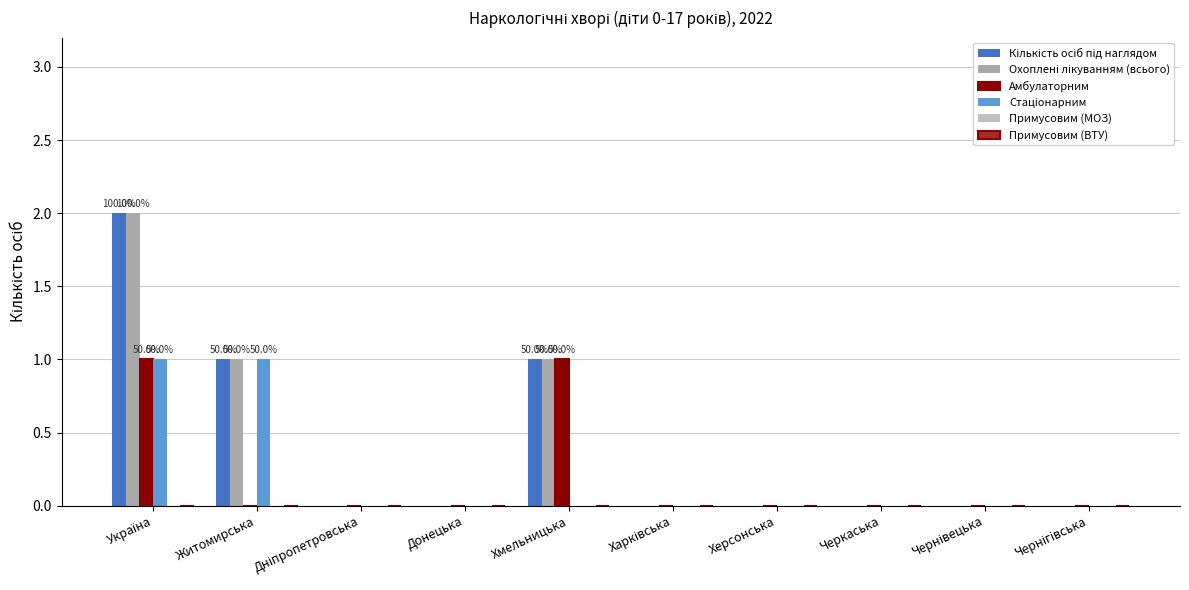

Where is Охоплені лікуванням (всього) nearest to the value 1?

Житомирська